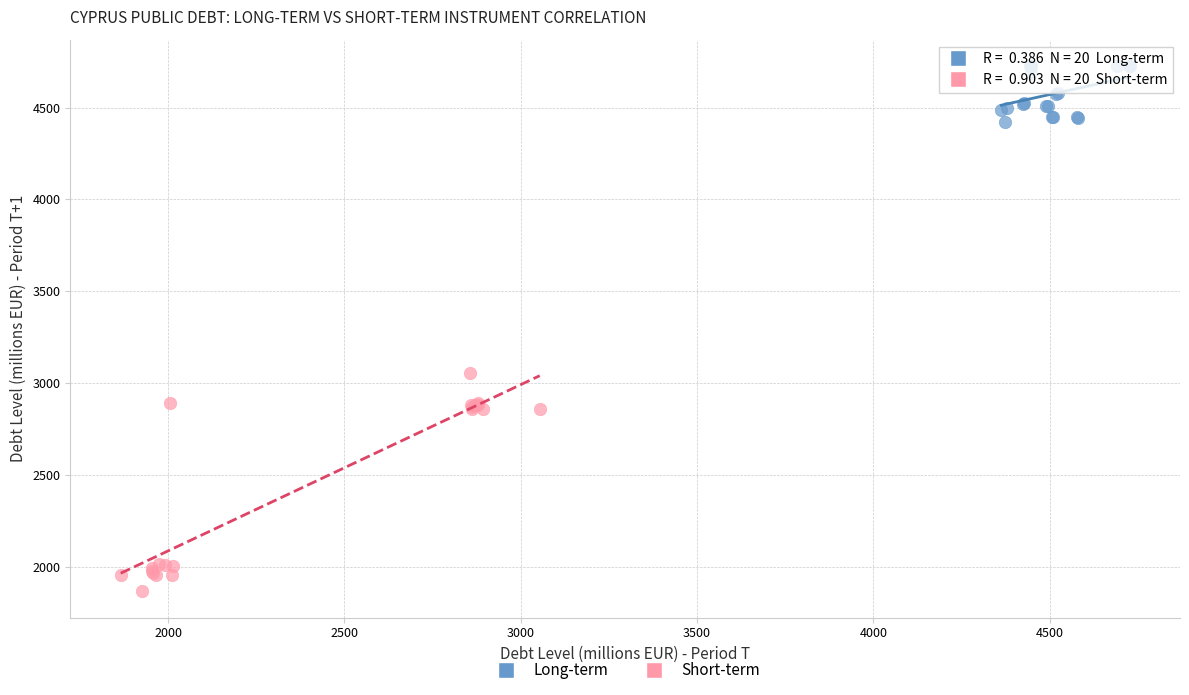

Which series reaches the minimum Y coordinate?

Short-term